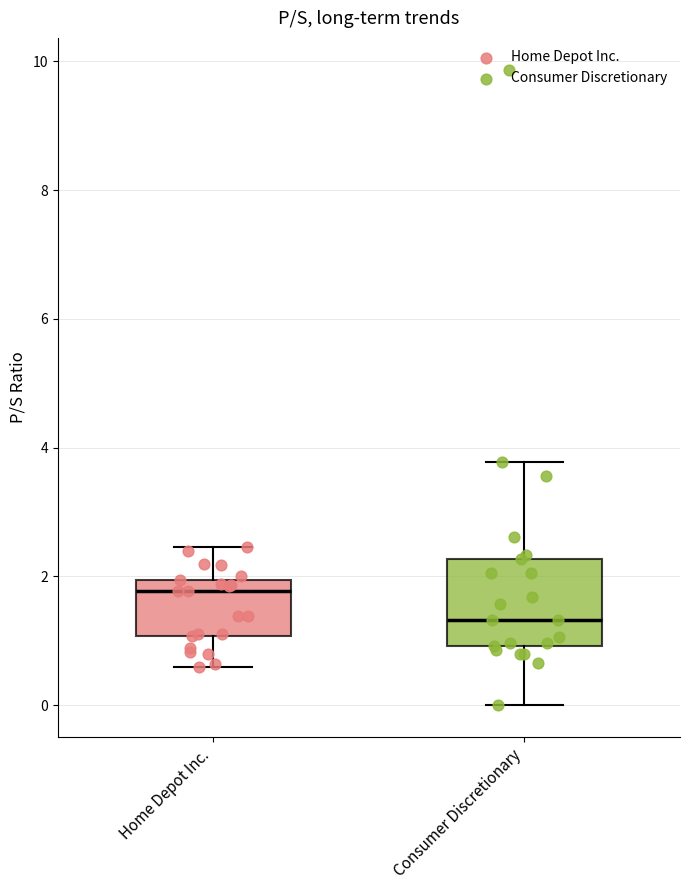

Which box has the lowest median line?

Consumer Discretionary